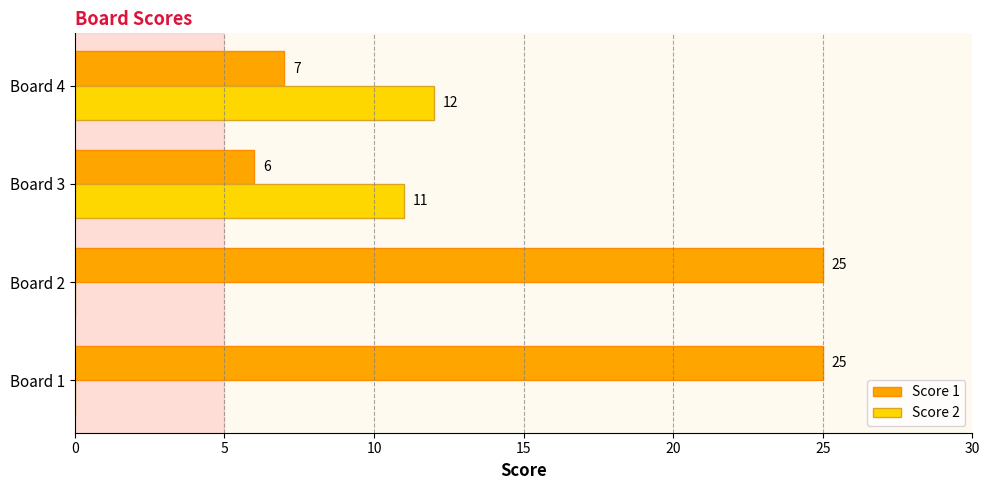

Count the number of categories in the chart.

4